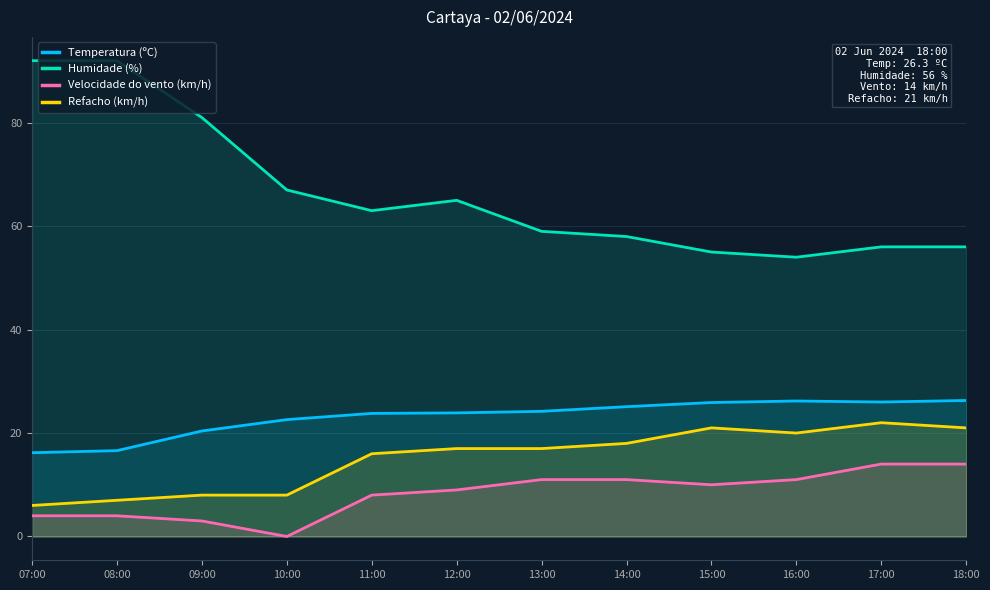

Reading left to right, transcribe all the data shown in this chart.

Temperatura (ºC): 07:00=16.2	08:00=16.6	09:00=20.4	10:00=22.6	11:00=23.8	12:00=23.9	13:00=24.2	14:00=25.1	15:00=25.9	16:00=26.2	17:00=26.0	18:00=26.3
Humidade (%): 07:00=92.0	08:00=92.0	09:00=81.0	10:00=67.0	11:00=63.0	12:00=65.0	13:00=59.0	14:00=58.0	15:00=55.0	16:00=54.0	17:00=56.0	18:00=56.0
Velocidade do vento (km/h): 07:00=4.0	08:00=4.0	09:00=3.0	10:00=0.0	11:00=8.0	12:00=9.0	13:00=11.0	14:00=11.0	15:00=10.0	16:00=11.0	17:00=14.0	18:00=14.0
Refacho (km/h): 07:00=6.0	08:00=7.0	09:00=8.0	10:00=8.0	11:00=16.0	12:00=17.0	13:00=17.0	14:00=18.0	15:00=21.0	16:00=20.0	17:00=22.0	18:00=21.0